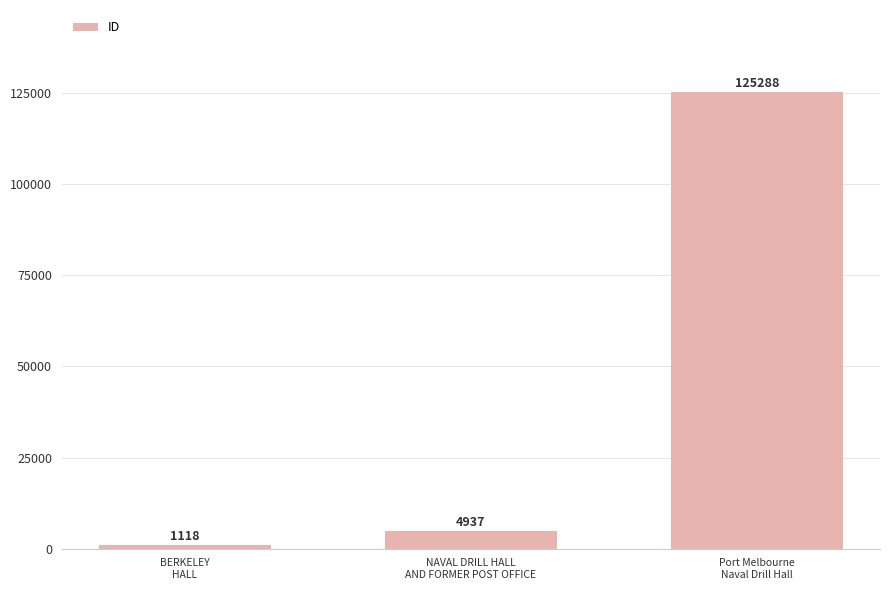

Is it true that the value at BERKELEY
HALL is 1118?

True